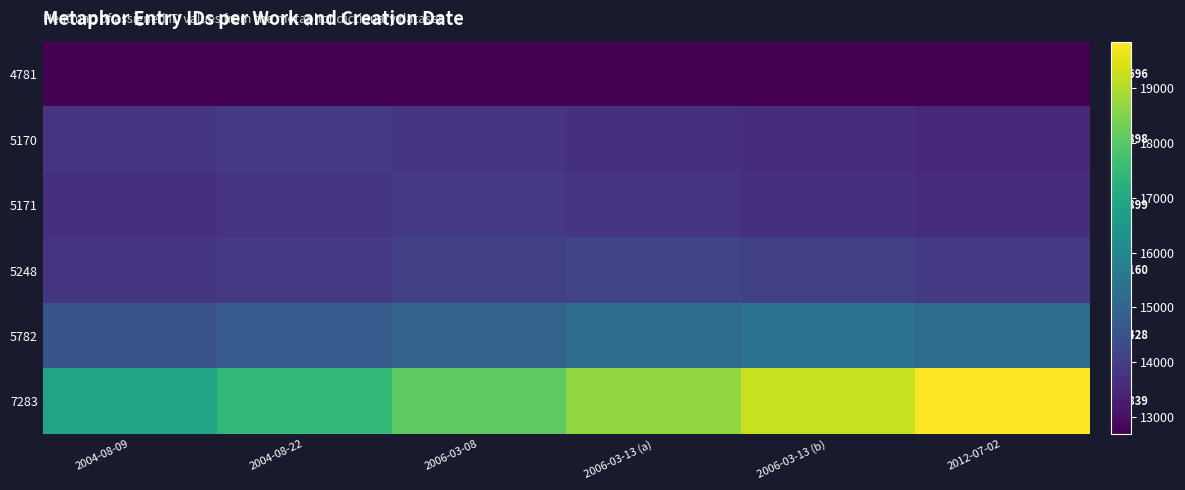

Between 2004-08-22 and 2006-03-08, which series saw the biggest shift?

7283